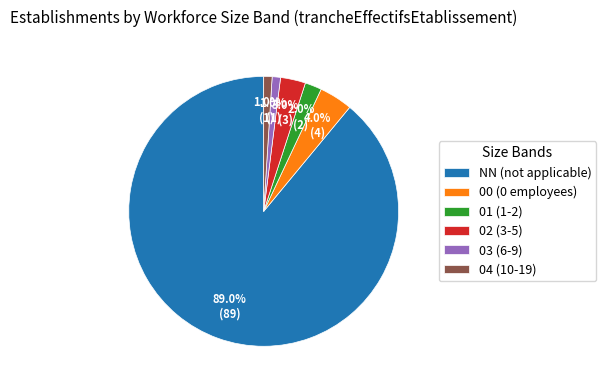

Which category accounts for the majority?

NN